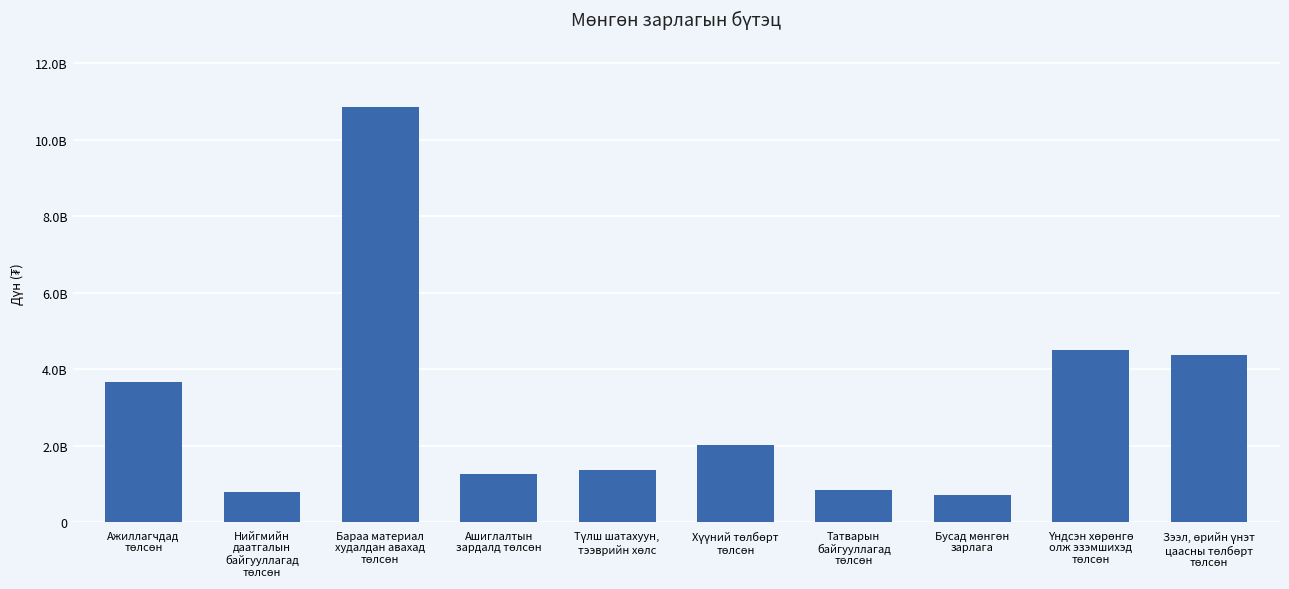

Are the bars horizontal?

No